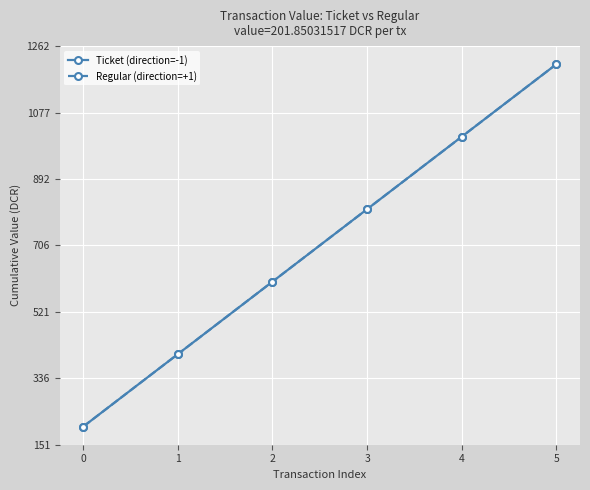

Reading left to right, what are all the values shown in this chart?

Ticket (direction=-1): 201.9	403.7	605.6	807.4	1009.3	1211.1
Regular (direction=+1): 201.9	403.7	605.6	807.4	1009.3	1211.1